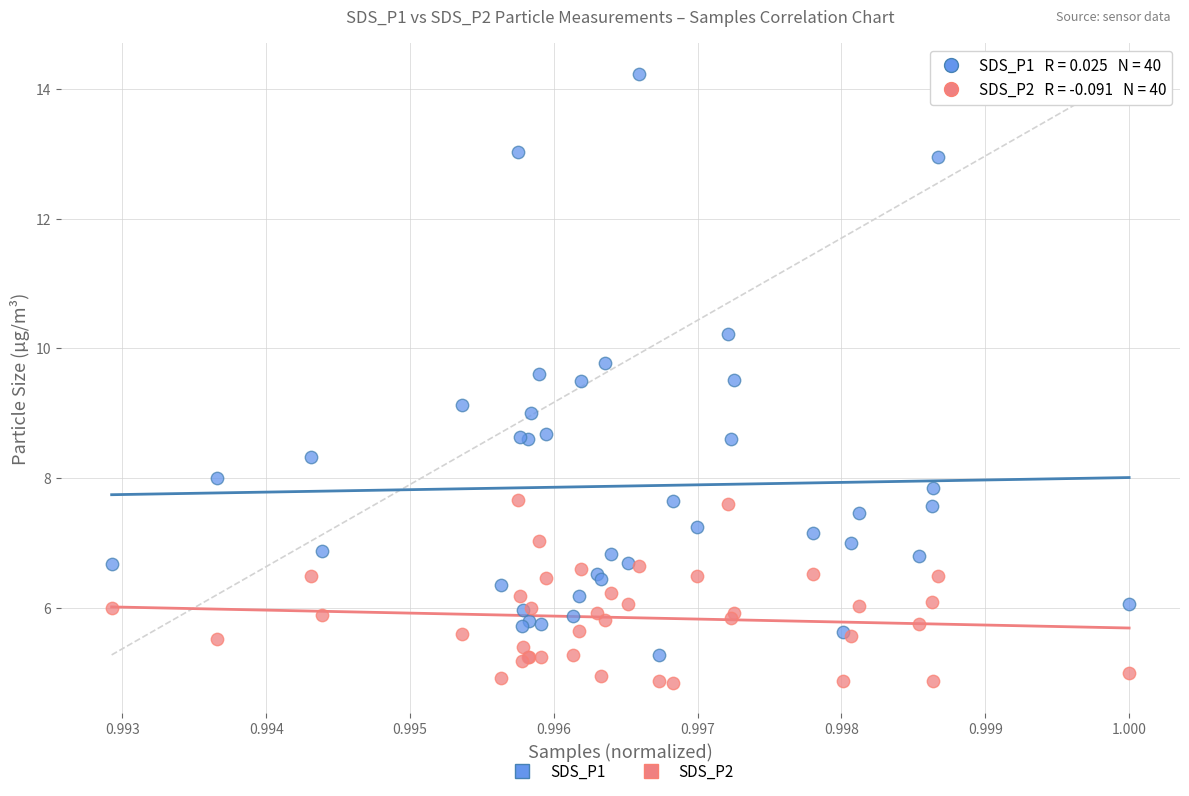

What are all the series names shown in the legend?

SDS_P1, SDS_P2